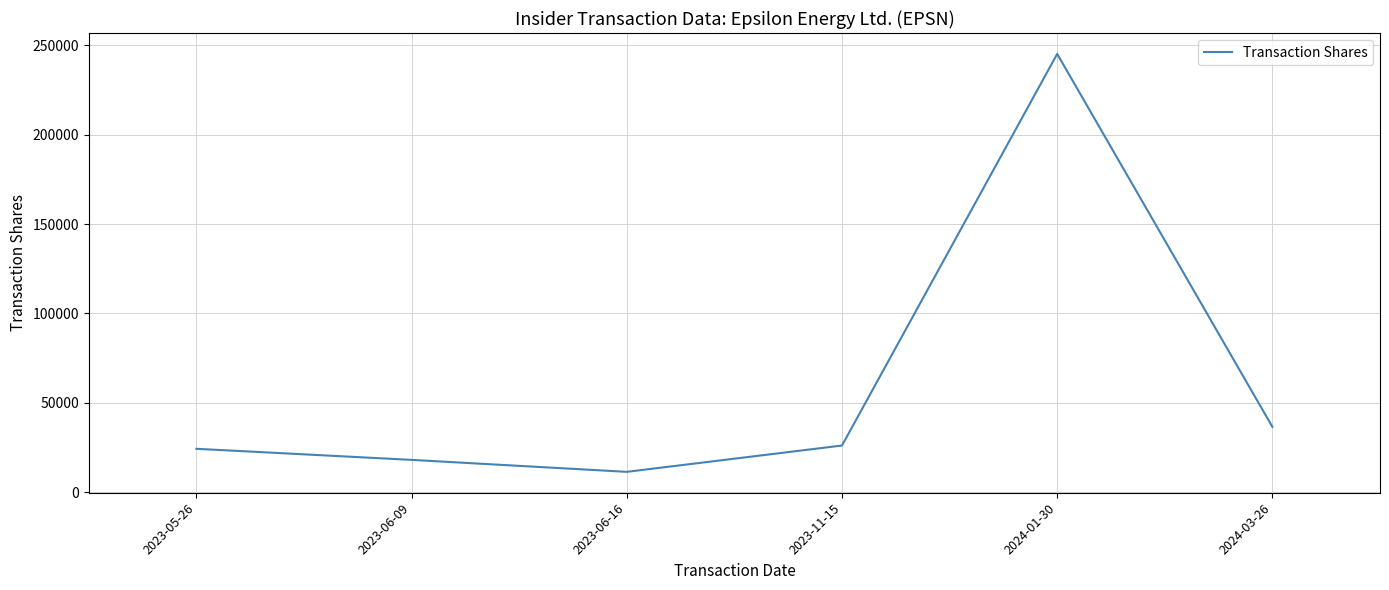

Between 2024-03-26 and 2023-05-26, which is larger?

2024-03-26